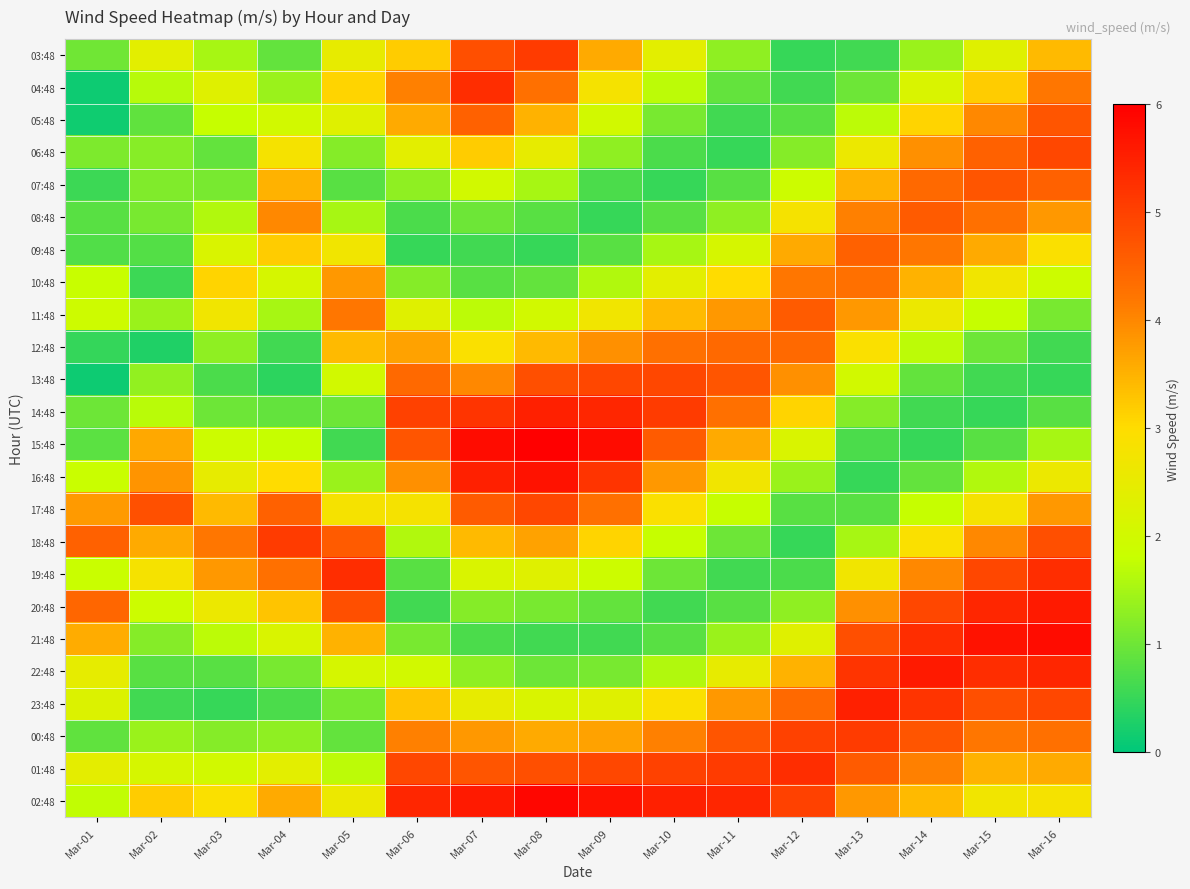

What is the greatest value displayed?

6.0